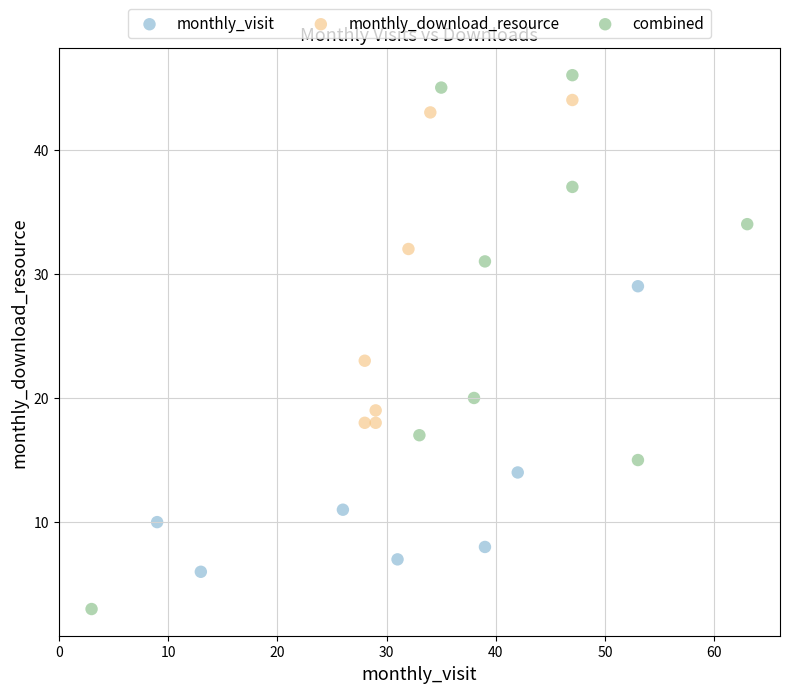

Which series contains the highest Y value?

combined